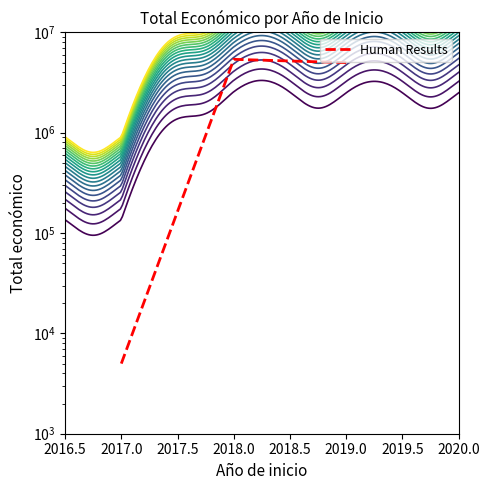

Reading left to right, transcribe all the data shown in this chart.

5000	5390598	4995722